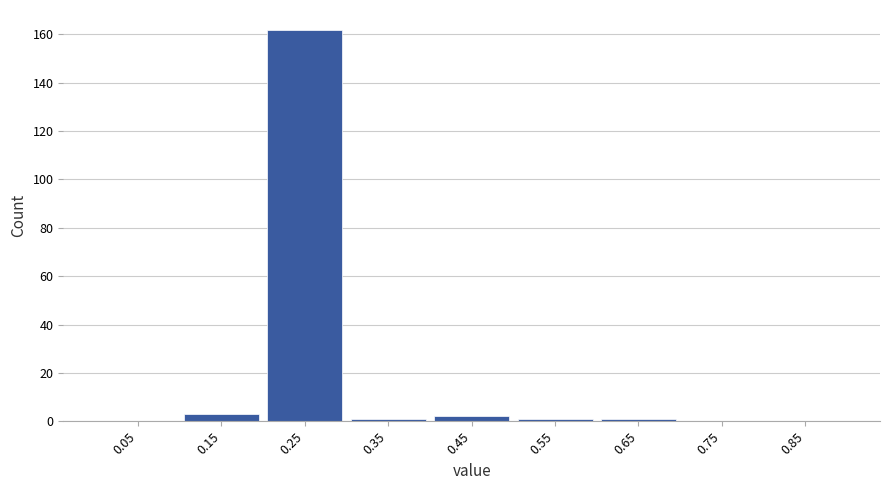

Reading right to left, what are all the values shown in this chart?

0.85=0	0.75=0	0.65=1	0.55=1	0.45=2	0.35=1	0.25=162	0.15=3	0.05=0